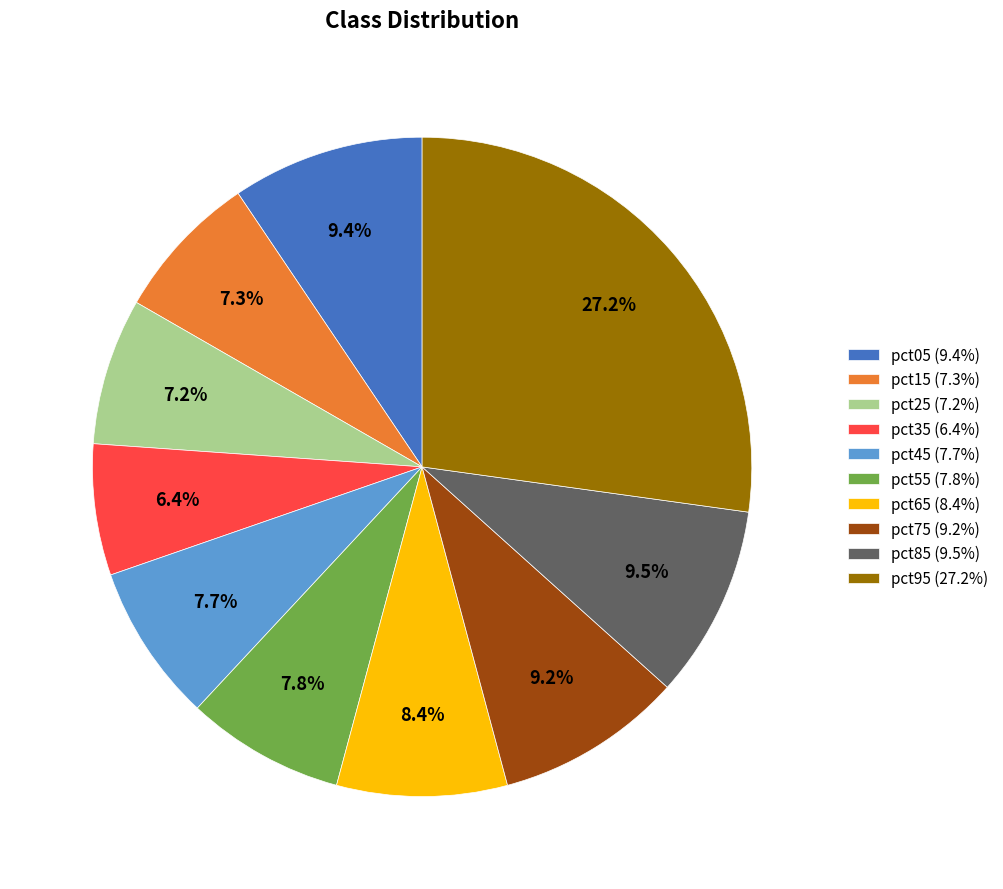

To the nearest percent, what portion does pct15 represent?

7%